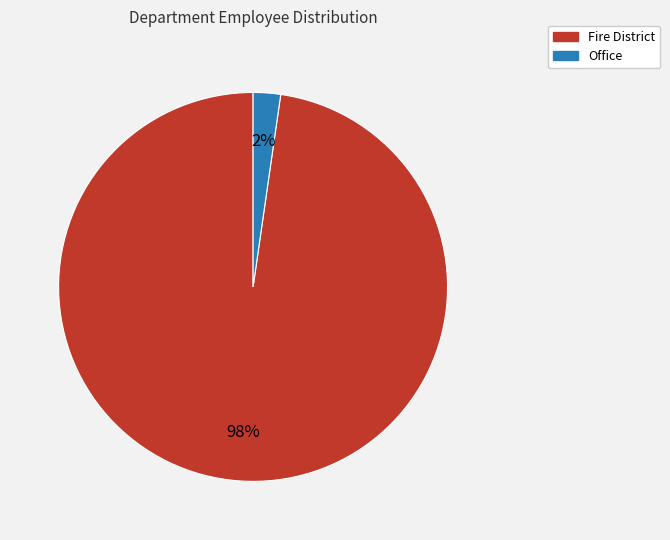

To the nearest percent, what percentage of the pie is Fire District?

98%